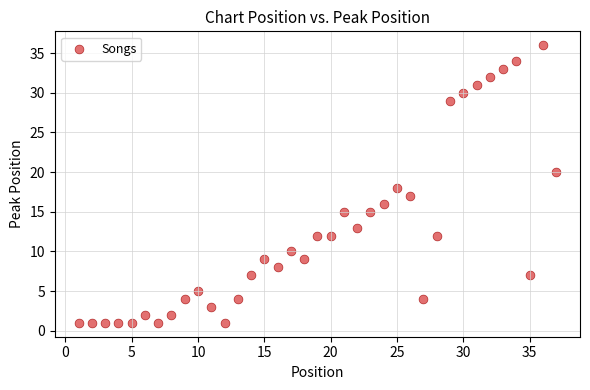

What is the range of Y values (max minus min)?

35